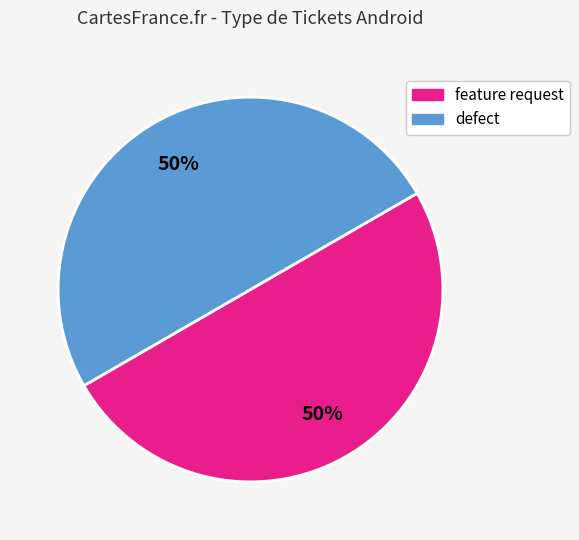

Do defect and feature request together represent more than half of the pie?

Yes